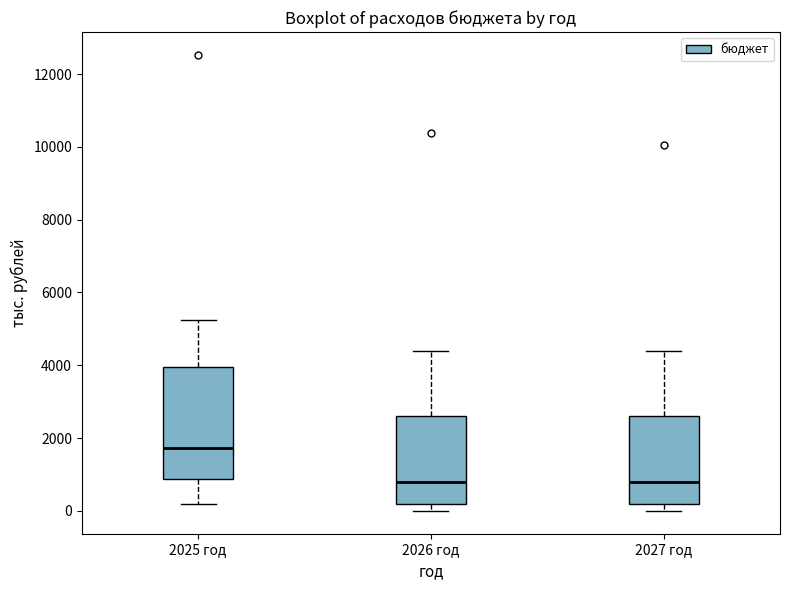

Reading left to right, read every box against the y-axis: the position of its median line, the range the box covers, and the ends of its whiskers. The values are not printed on the chart, so give them approximately, as read against the axis.

2025 год: median 1800, box 800 to 4000, whiskers 200 to 5200
2026 год: median 800, box 200 to 2600, whiskers 0 to 4400
2027 год: median 800, box 200 to 2600, whiskers 0 to 4400